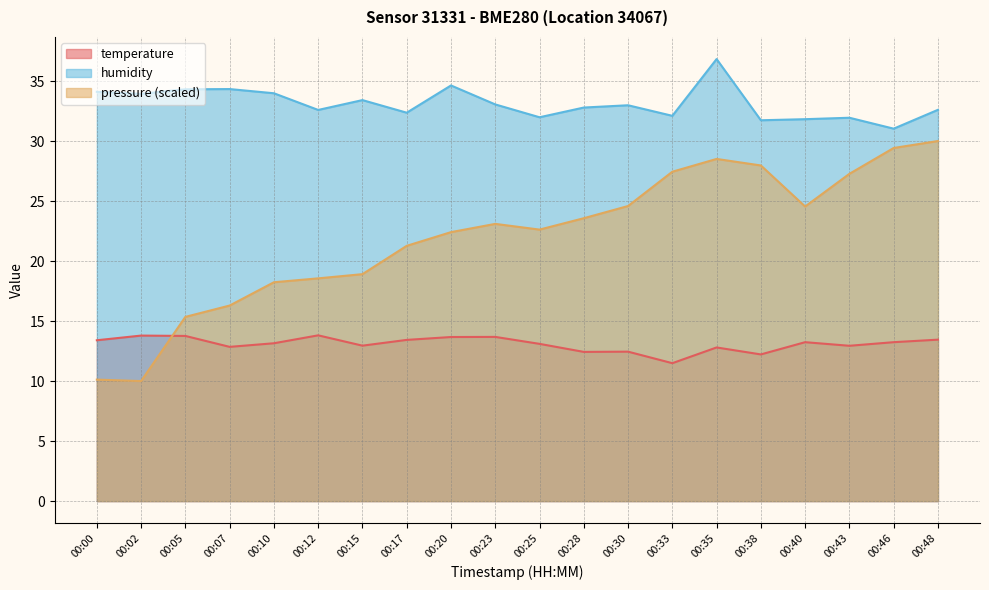

Where is the first local minimum for temperature?

00:07